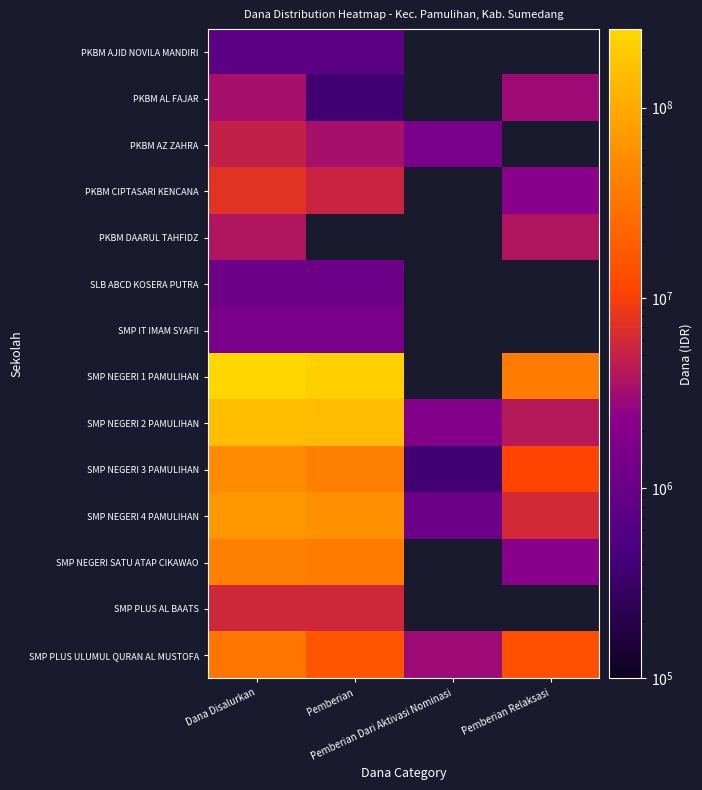

List the labels in order of SMP NEGERI 2 PAMULIHAN value, smallest first.

Pemberian Dari Aktivasi Nominasi, Pemberian Relaksasi, Pemberian, Dana Disalurkan